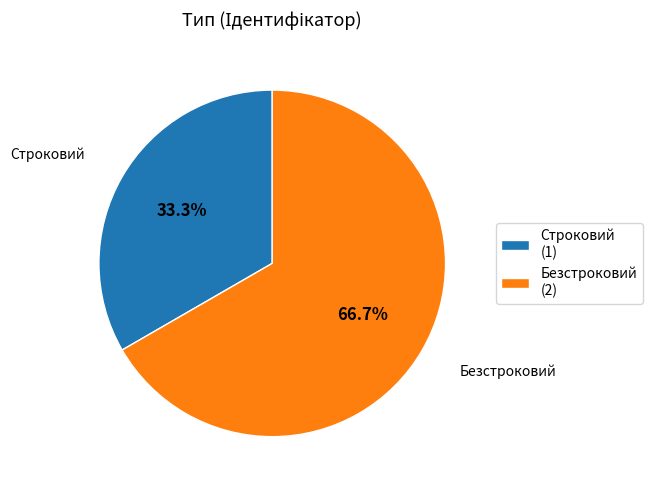

Does Безстроковий account for over 50% of the chart?

Yes